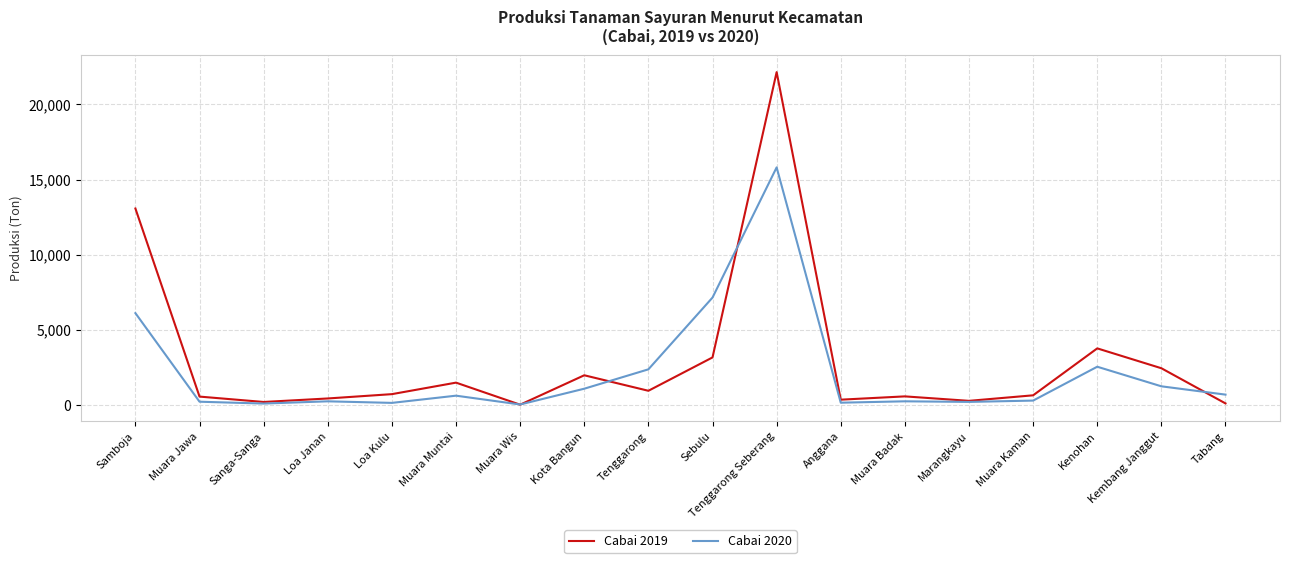

What is the average value of the Cabai 2019 series?

2936